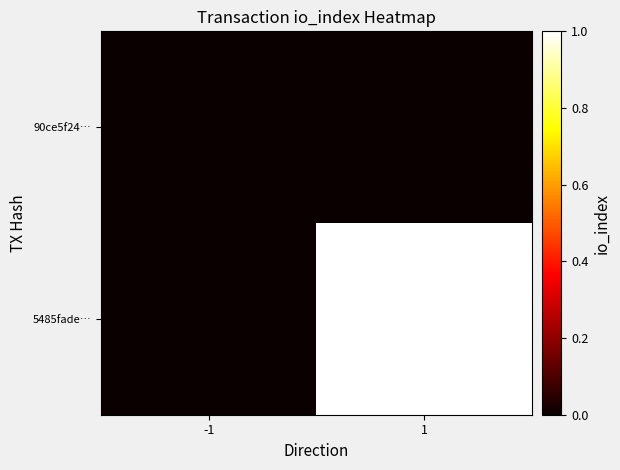

How many distinct data groups are displayed?

2